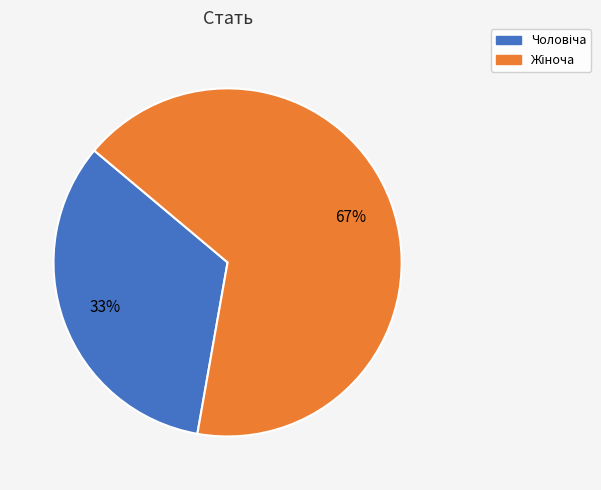

To the nearest percent, what is the average slice percentage?

50%